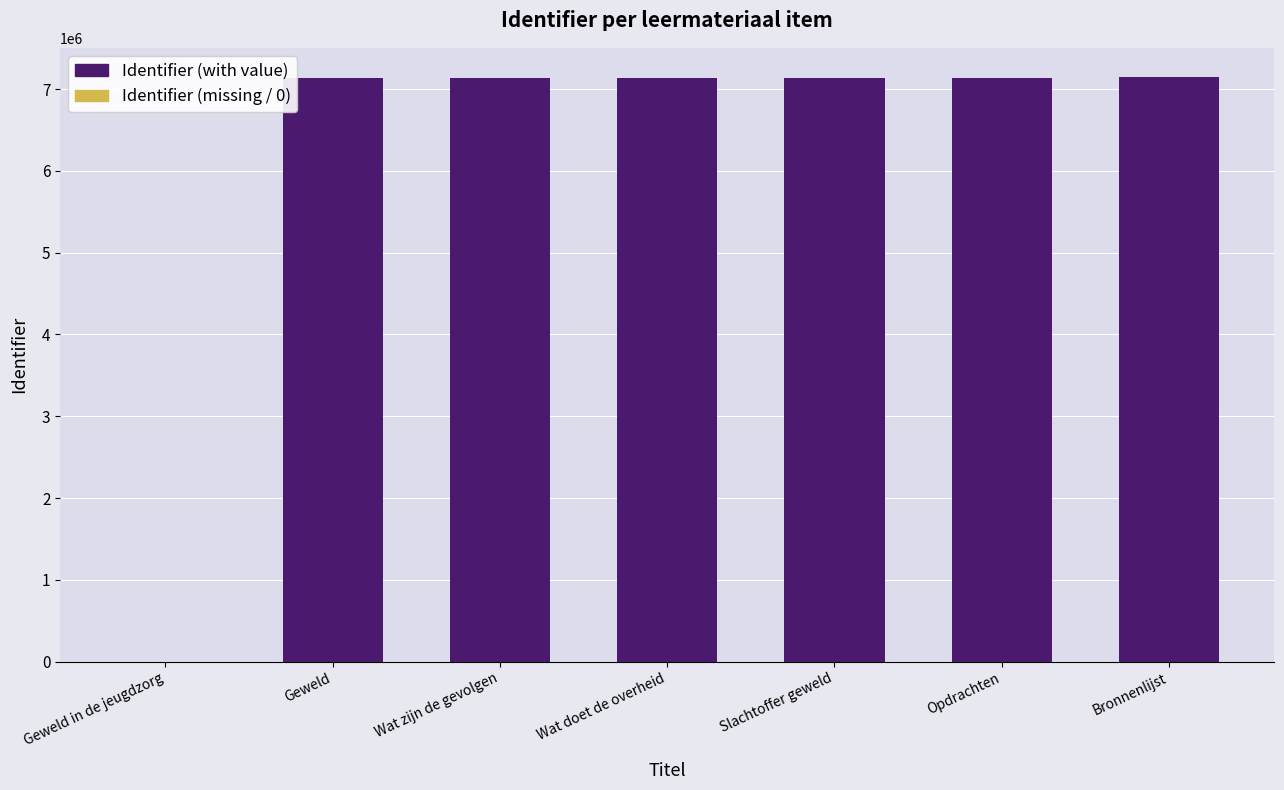

How many positive values are there?

6